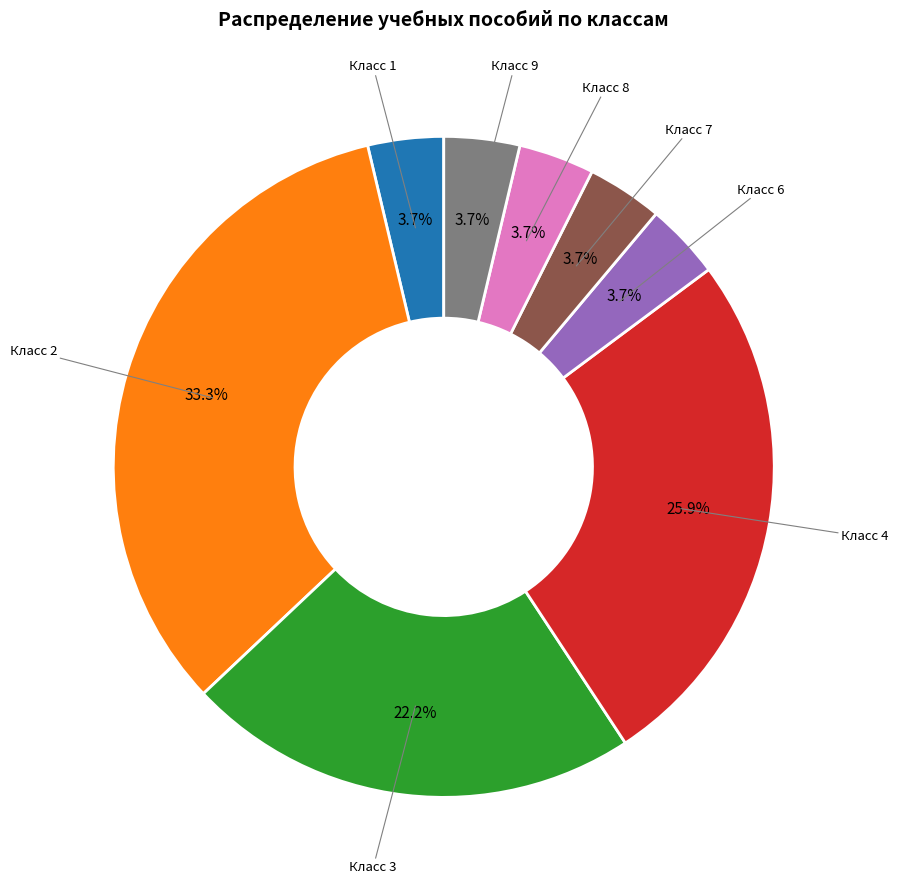

Is there any slice that represents more than half of the pie?

No